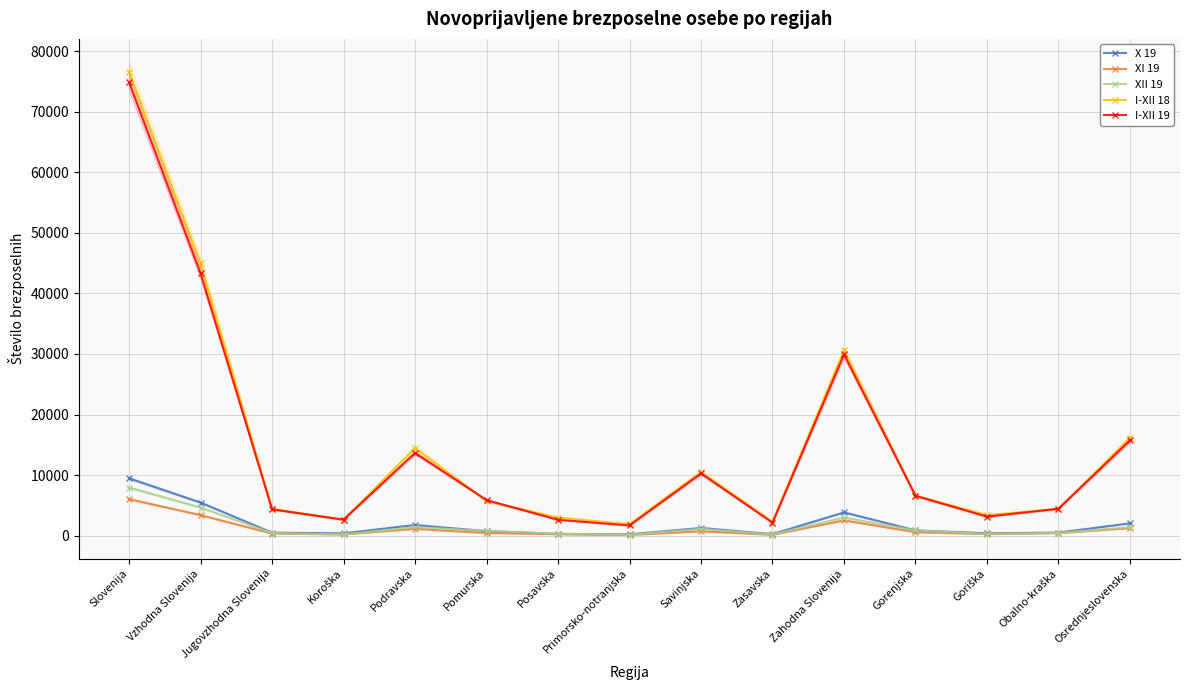

List the series in order of their peak value, lowest first.

XI 19, XII 19, X 19, I-XII 19, I-XII 18